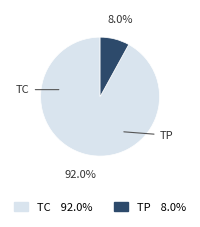

How many slices are in this pie chart?

2